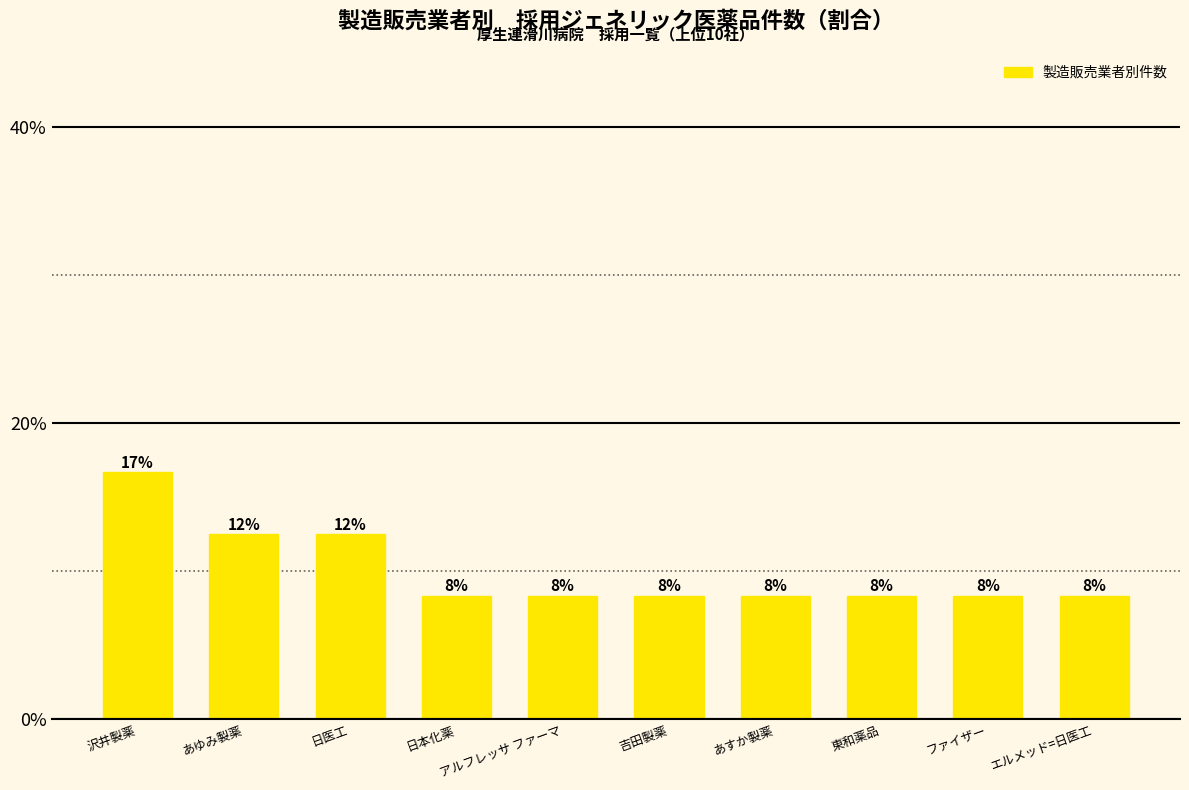

How many bars are there in total?

10